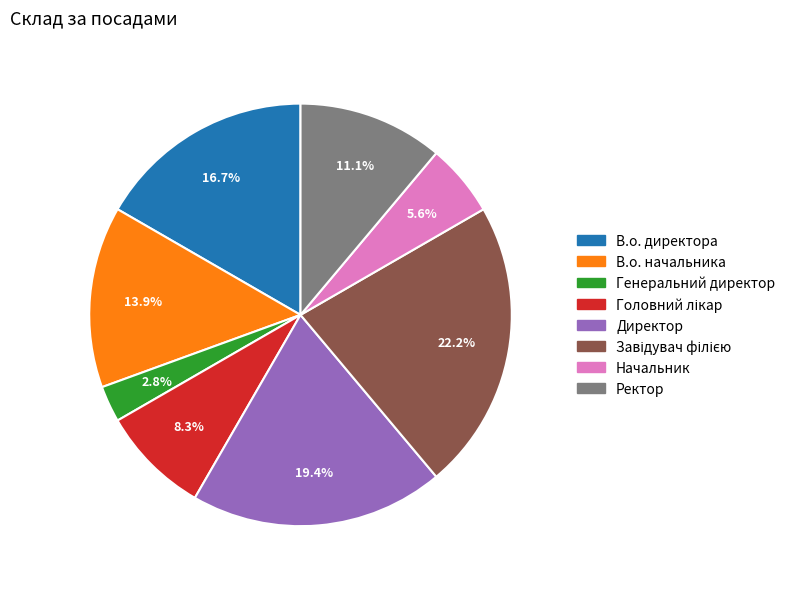

To the nearest percent, what is the average slice percentage?

12%